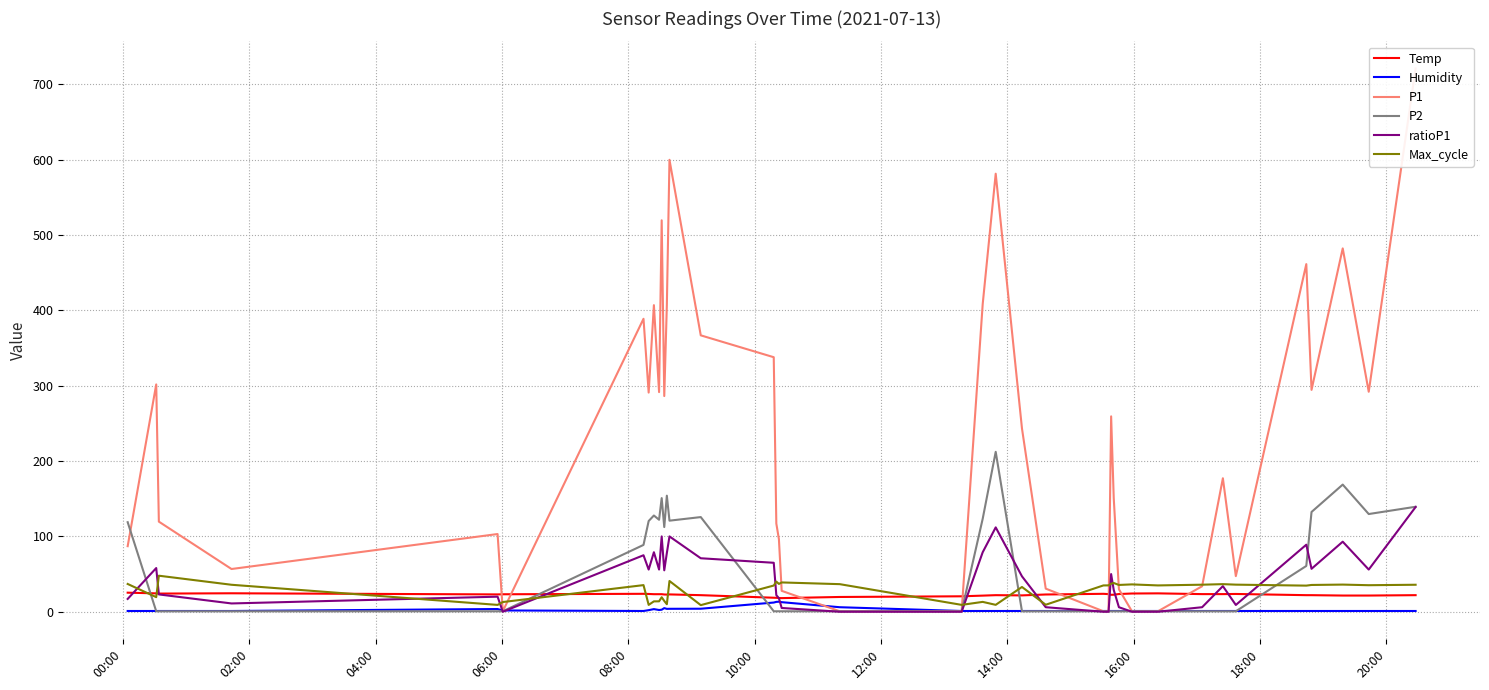

True or false: P2 and Max_cycle intersect in this chart.

True